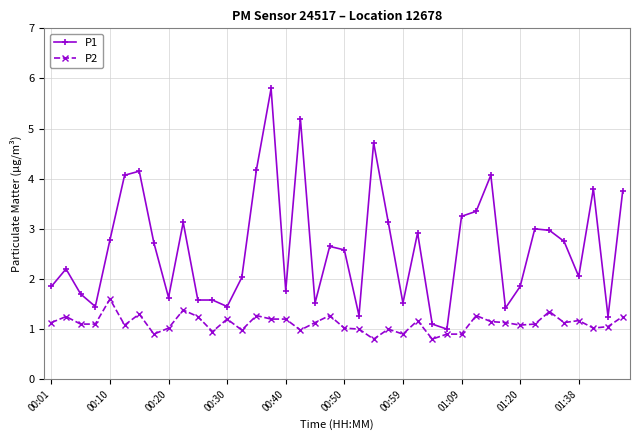

How many distinct data groups are displayed?

2